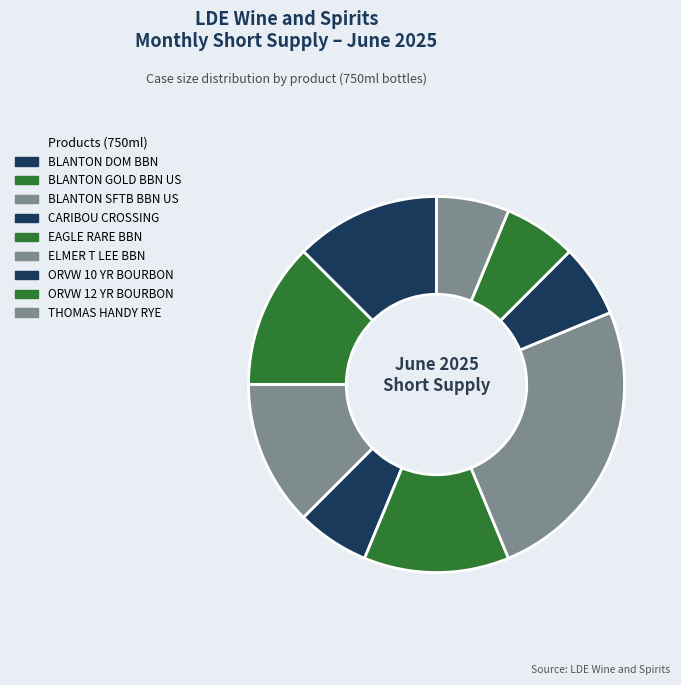

The THOMAS HANDY RYE slice represents 6% of the pie. True or false?

True